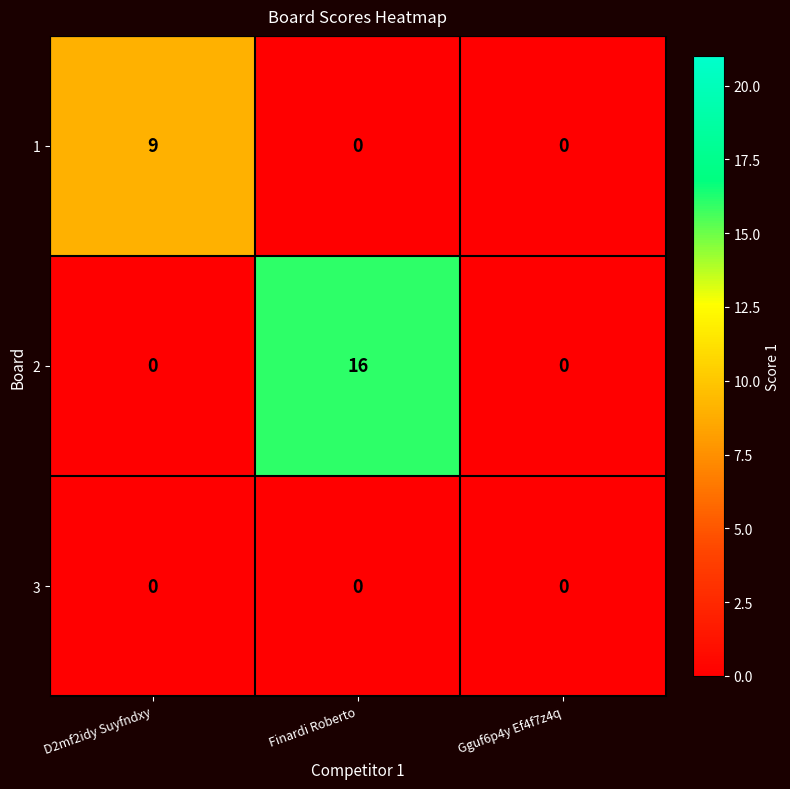

Reading left to right, transcribe all the data shown in this chart.

1: 9	0	0
2: 0	16	0
3: 0	0	0